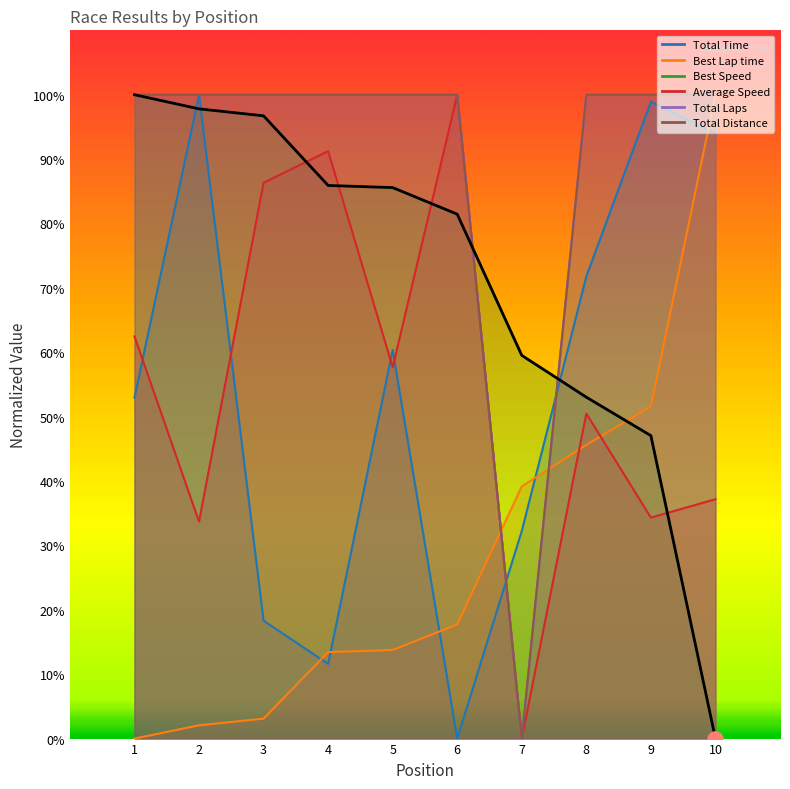

What is the total value across all series at 1?

415.4